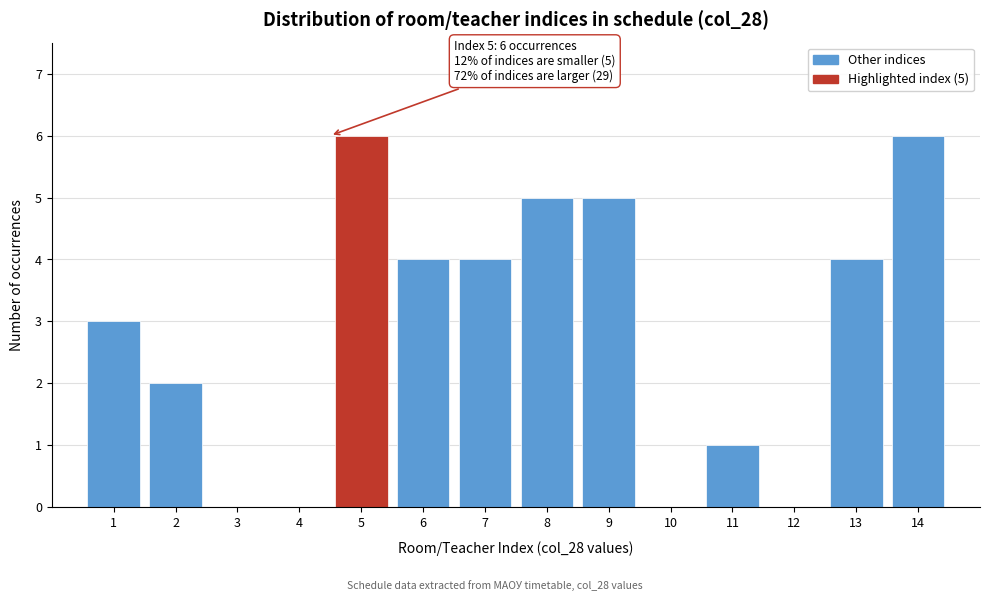

Reading left to right, transcribe all the data shown in this chart.

1=3	2=2	3=0	4=0	5=6	6=4	7=4	8=5	9=5	10=0	11=1	12=0	13=4	14=6